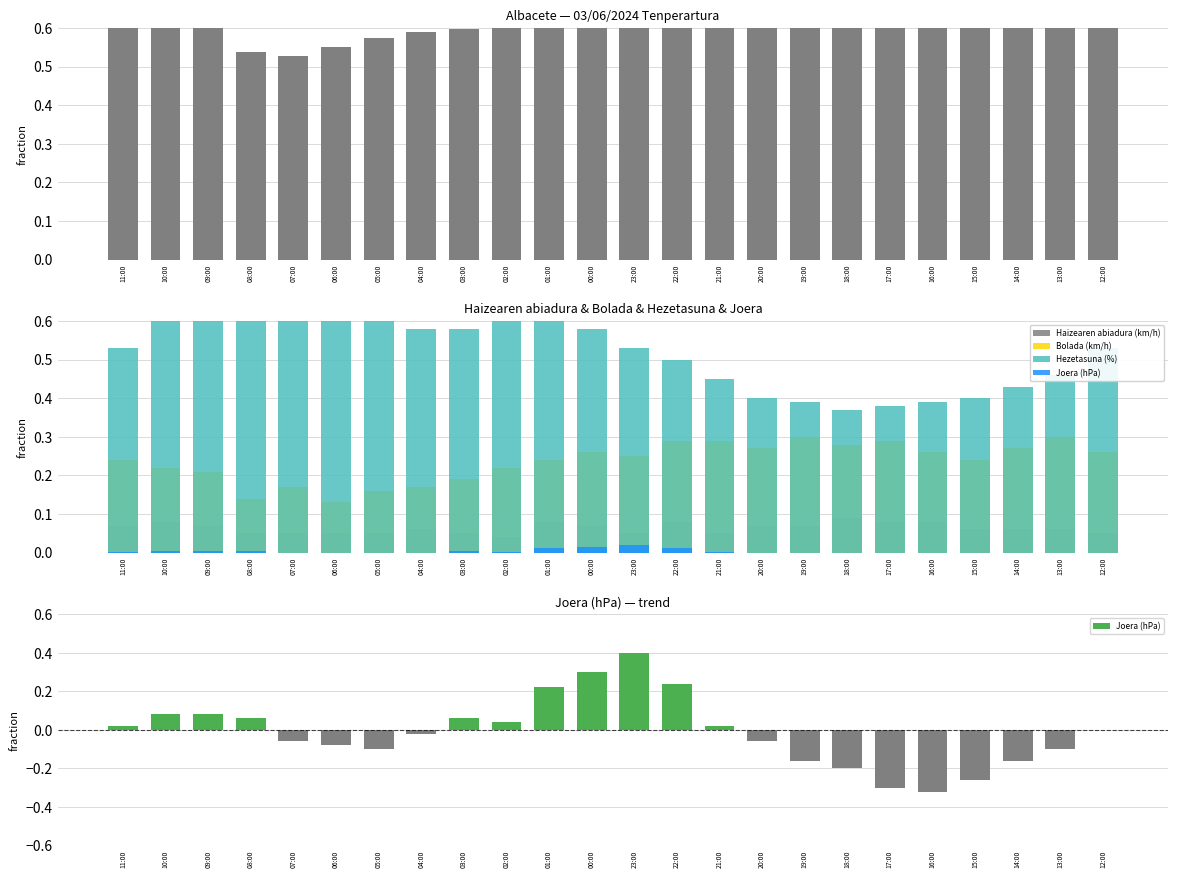

What is the value of the Bolada (km/h) bar at the 10th from the left?

0.2